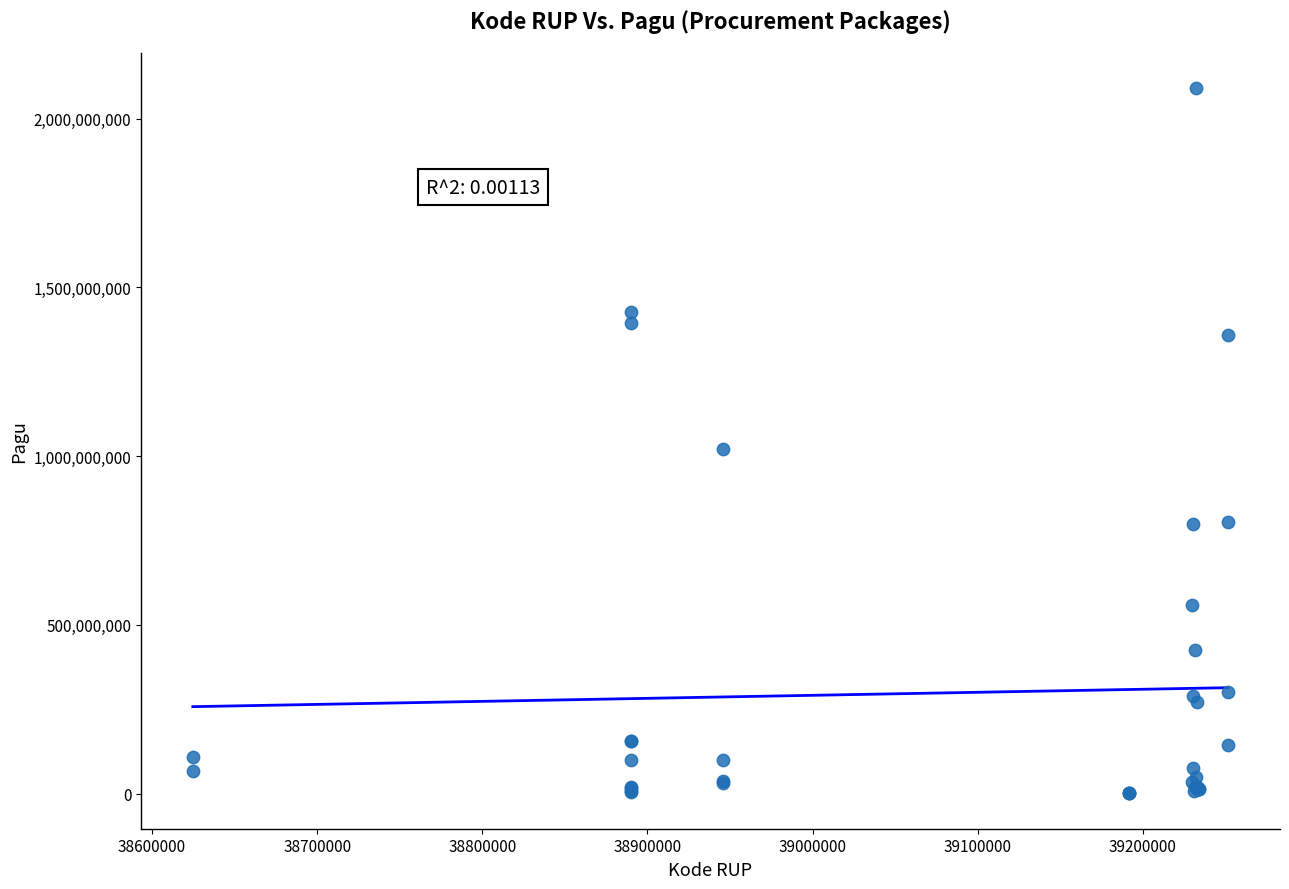

What Y value in the scatter plot is closest to 1045173875?

1020000000